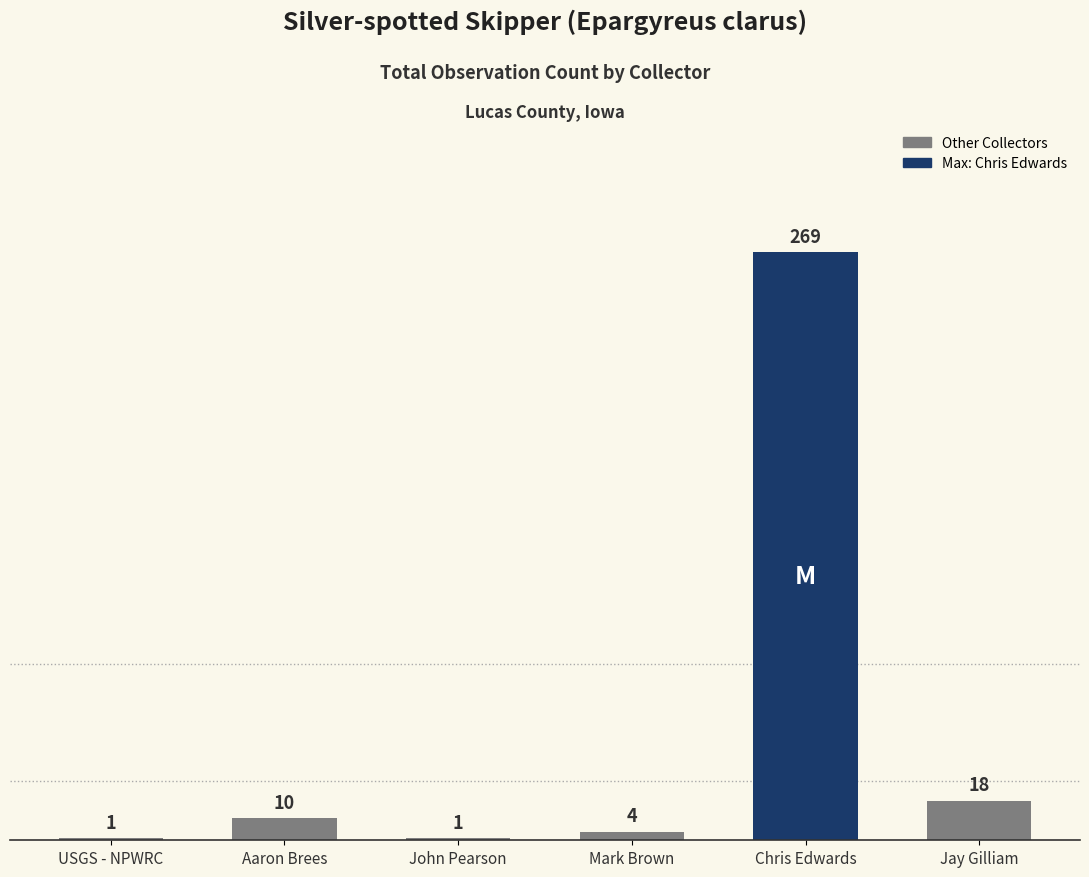

Reading left to right, what are all the values shown in this chart?

1	10	1	4	269	18